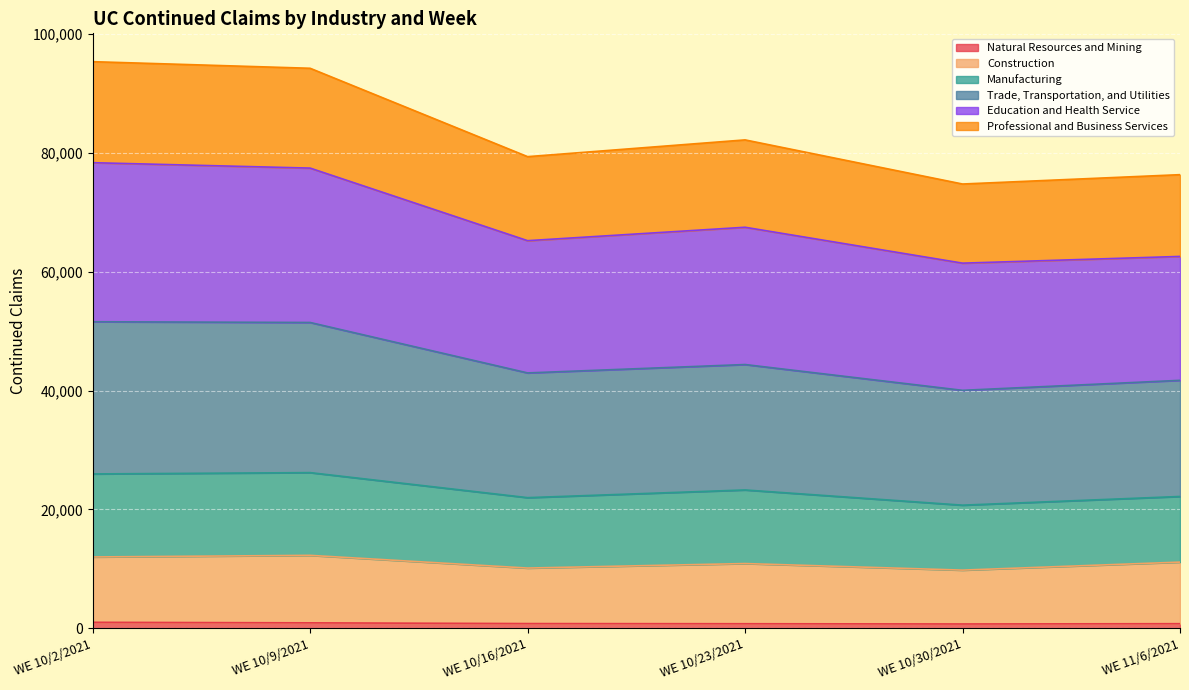

In Manufacturing, how many points are higher than both neighbors (excluding endpoints)?

1